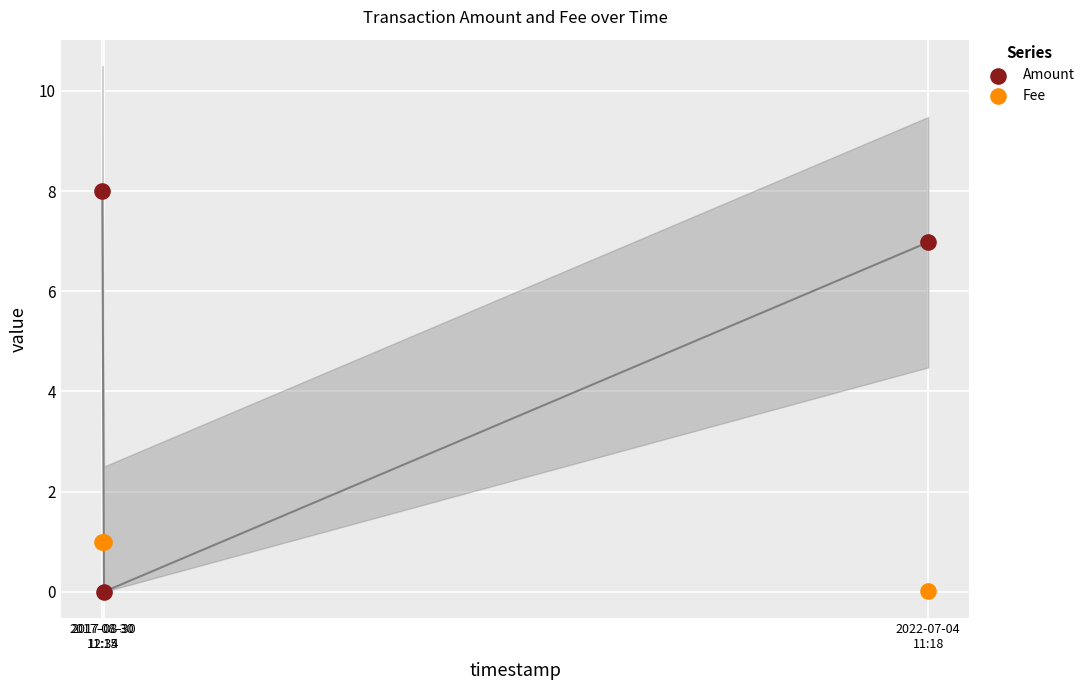

What is the X range (max minus min) for the scatter plot?

4.8